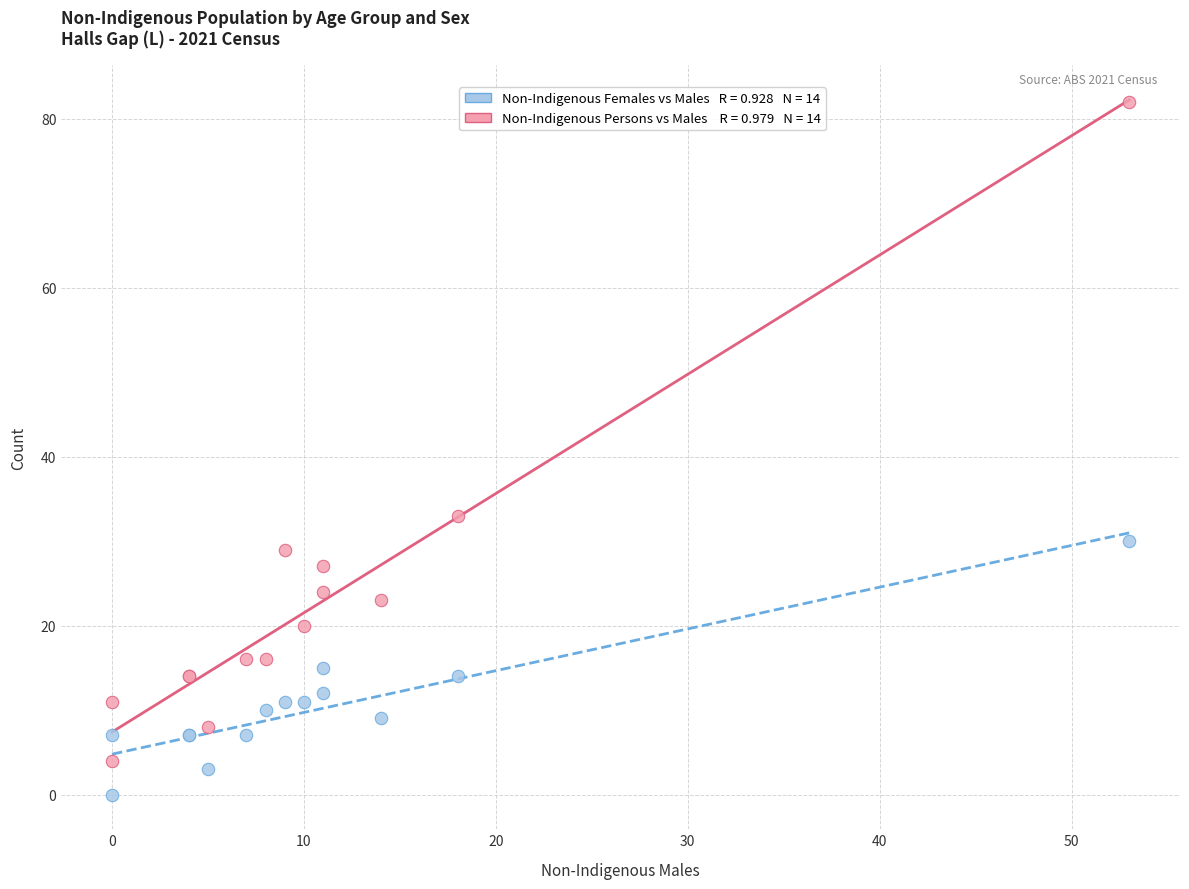

Across all series, what Y value is closest to 41?

33